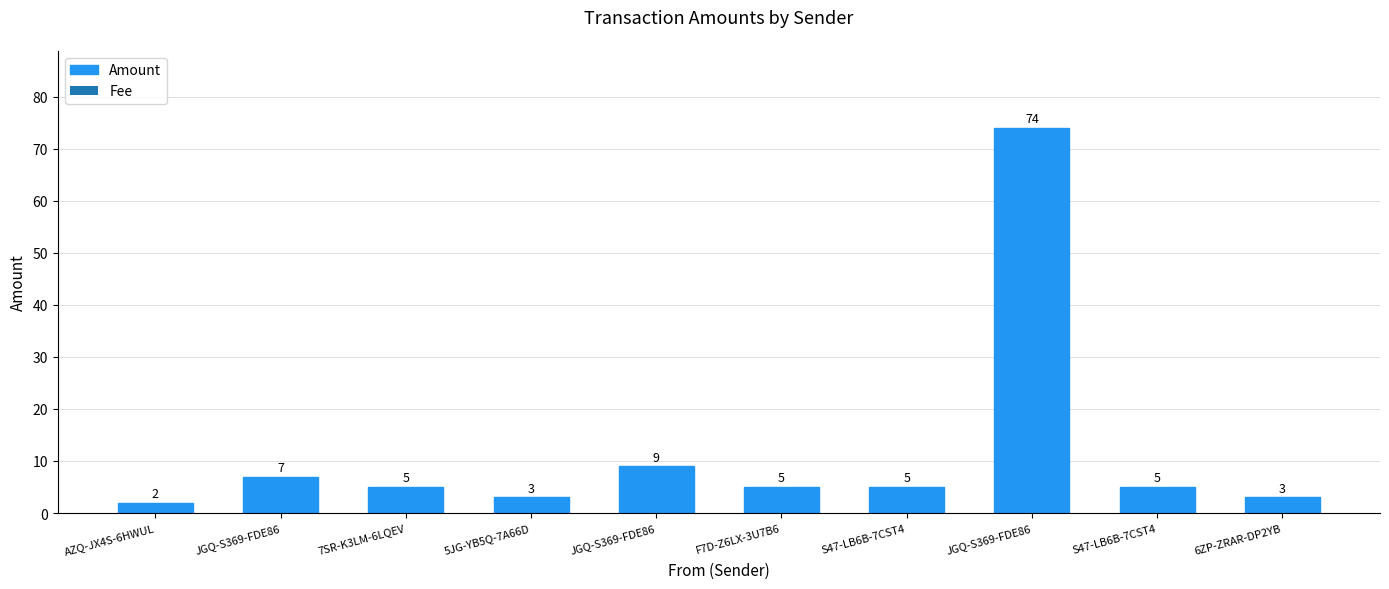

List the labels in order of value, smallest first.

AZQ-JX4S-6HWUL, 5JG-YB5Q-7A66D, 6ZP-ZRAR-DP2YB, 7SR-K3LM-6LQEV, F7D-Z6LX-3U7B6, S47-LB6B-7CST4, S47-LB6B-7CST4, JGQ-S369-FDE86, JGQ-S369-FDE86, JGQ-S369-FDE86